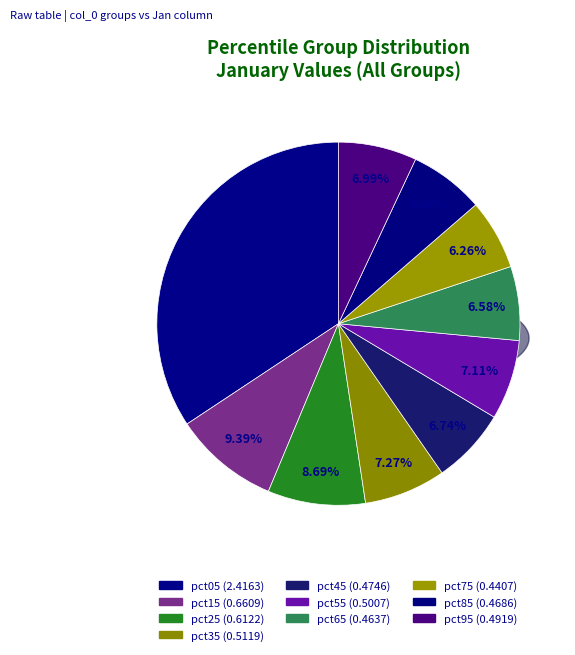

What is the largest slice in the pie chart?

pct05